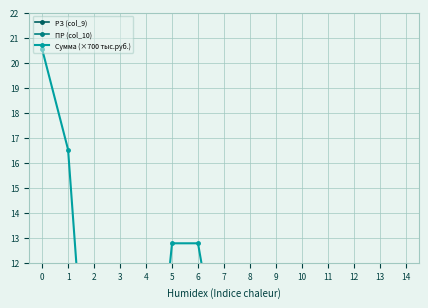

Which series ends up on top after the final intersection of РЗ (col_9) and Сумма (×700 тыс.руб.)?

РЗ (col_9)